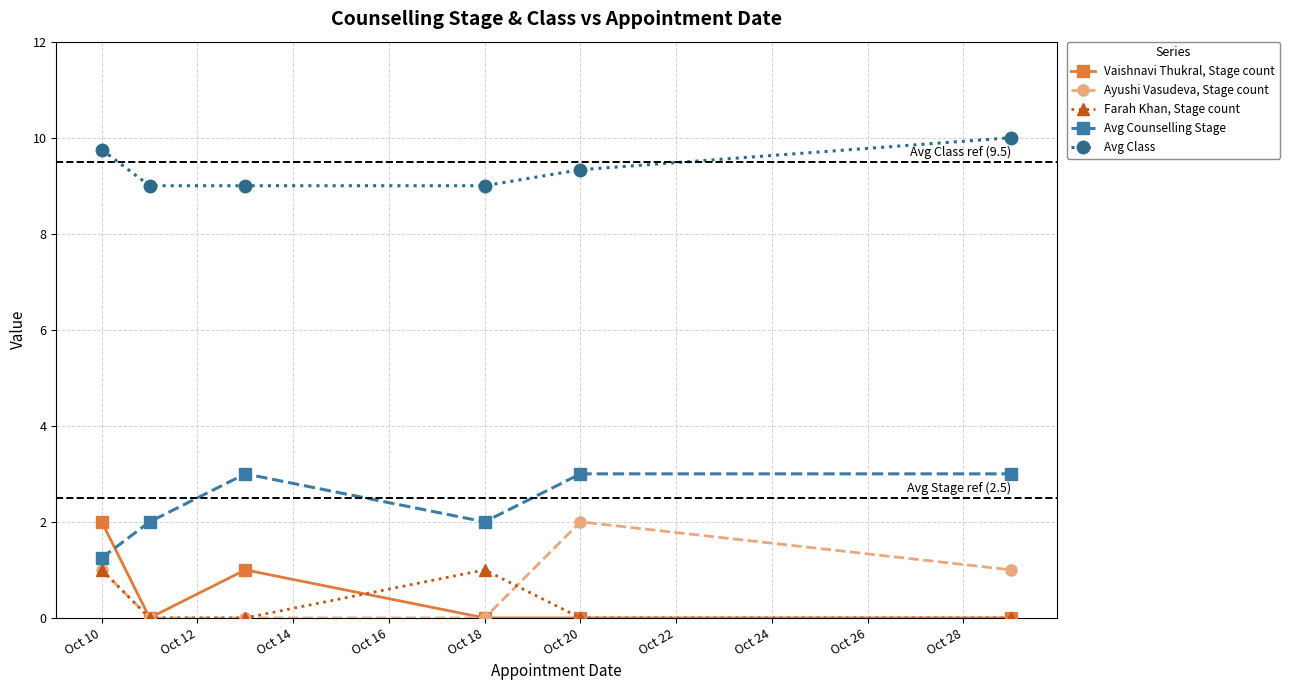

What is the lowest value of the Avg Class series?

9.0